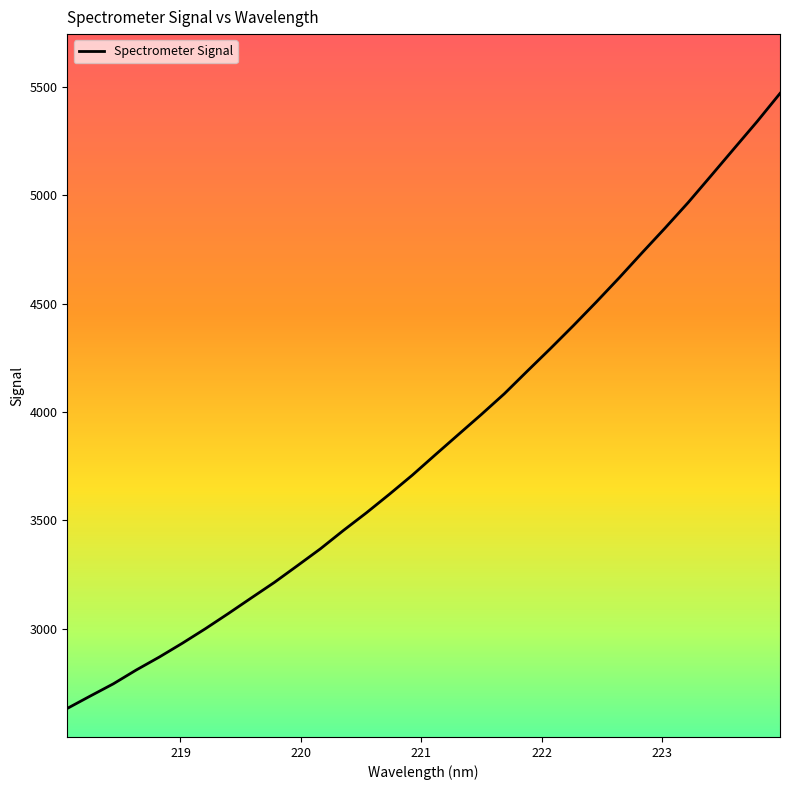

Does the chart have visible grid lines?

No